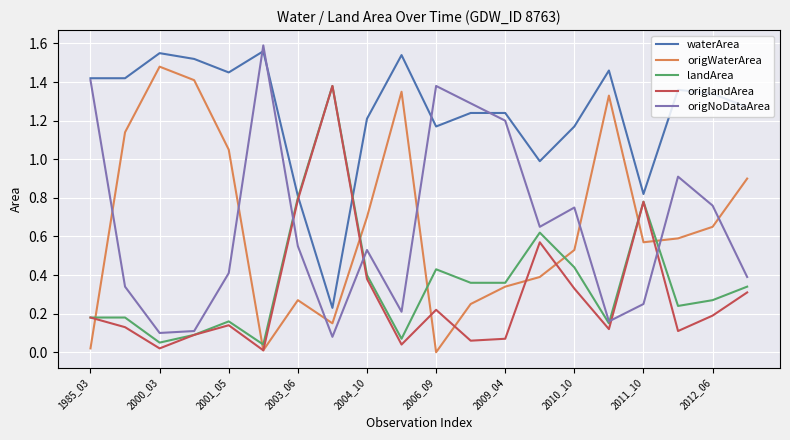

Which series has the largest total across all categories?

waterArea